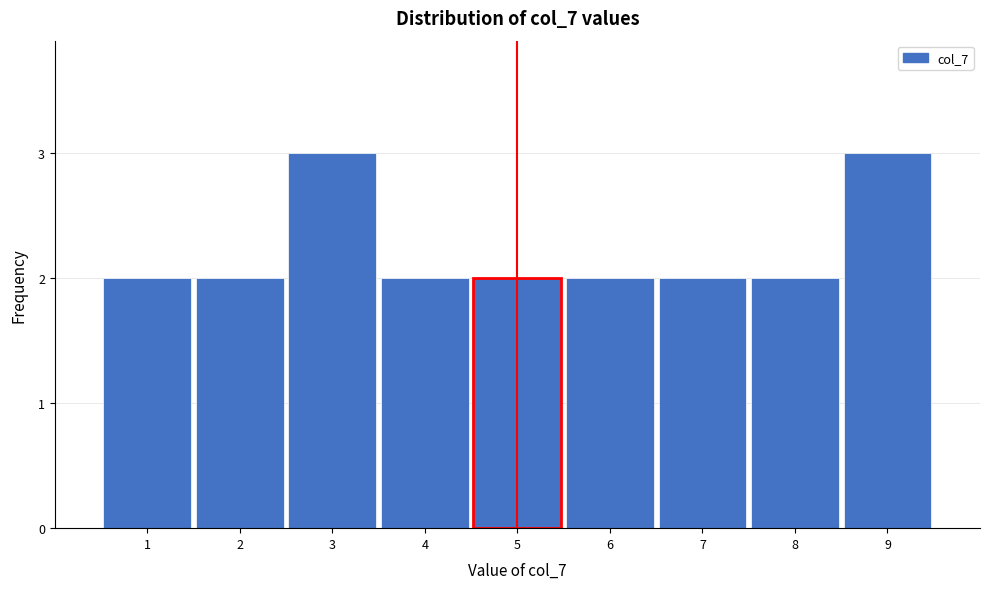

Reading left to right, transcribe this chart: for each bar, give the range it covers on the x-axis and its height. The values are not printed on the chart, so give them approximately, as read against the axis.

0.5 to 1.5: 2
1.5 to 2.5: 2
2.5 to 3.5: 3
3.5 to 4.5: 2
4.5 to 5.5: 2
5.5 to 6.5: 2
6.5 to 7.5: 2
7.5 to 8.5: 2
8.5 to 9.5: 3